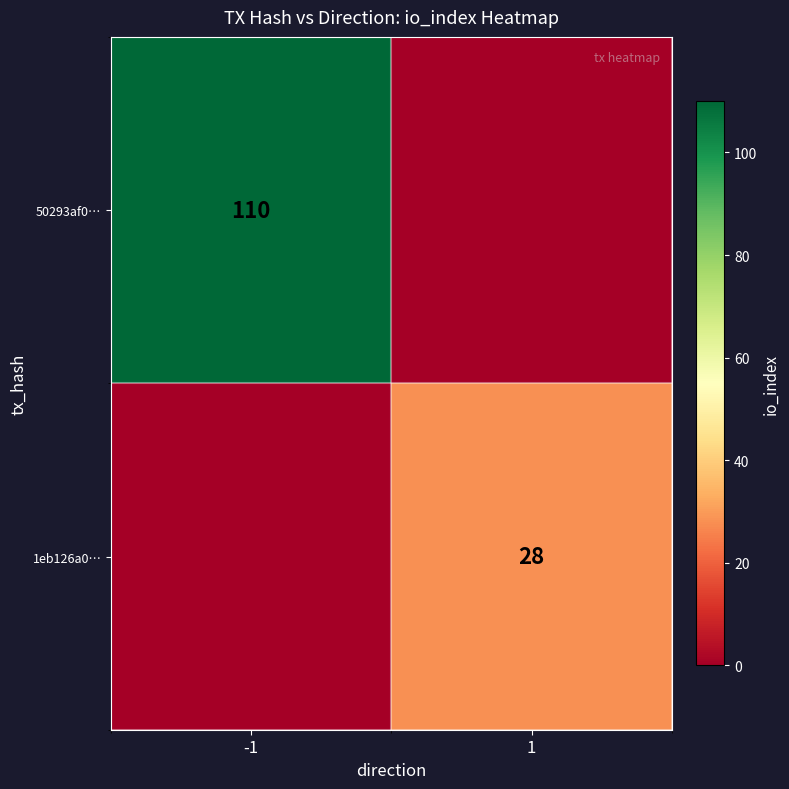

True or false: 1eb126a0… has a value of 18 at 1.

False